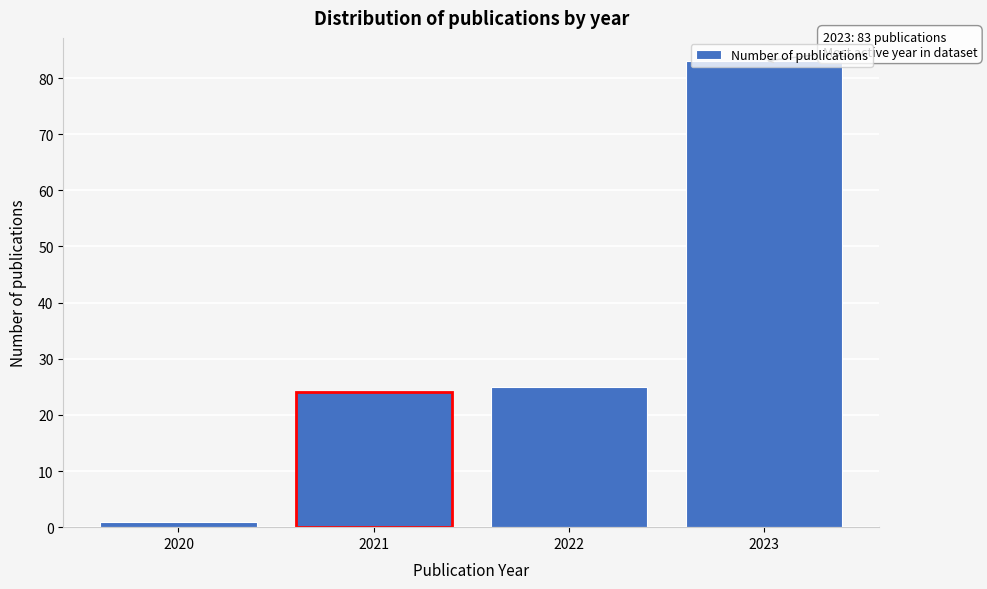

What is the ratio of the value at 2021 to the value at 2023?

0.3